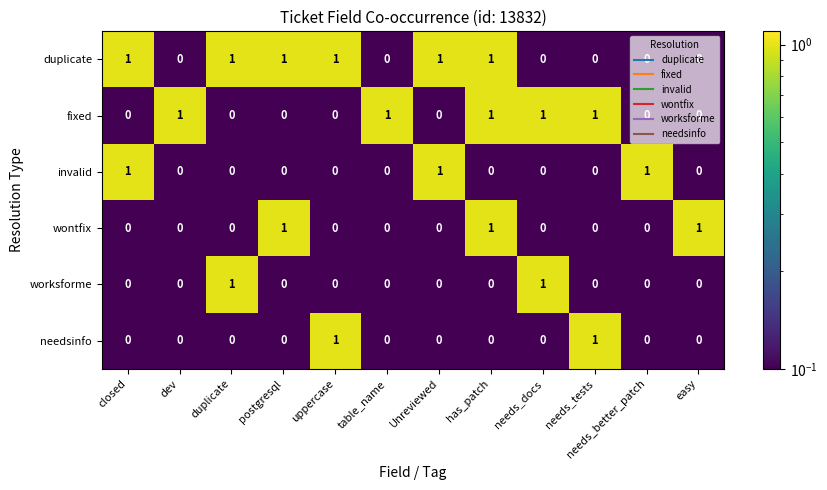

What is the total value across all series at table_name?

1